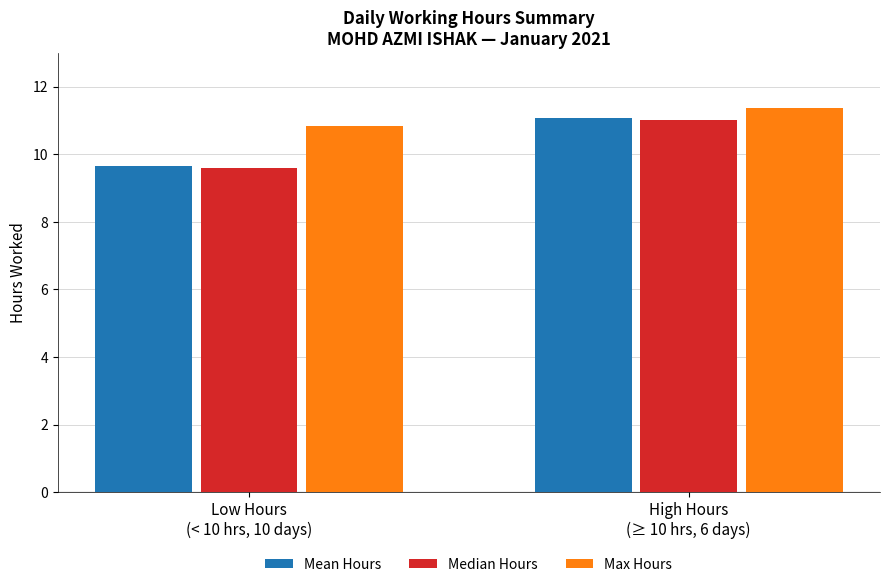

What is the approximate value of Max Hours at Low Hours
(< 10 hrs, 10 days)?

10.8